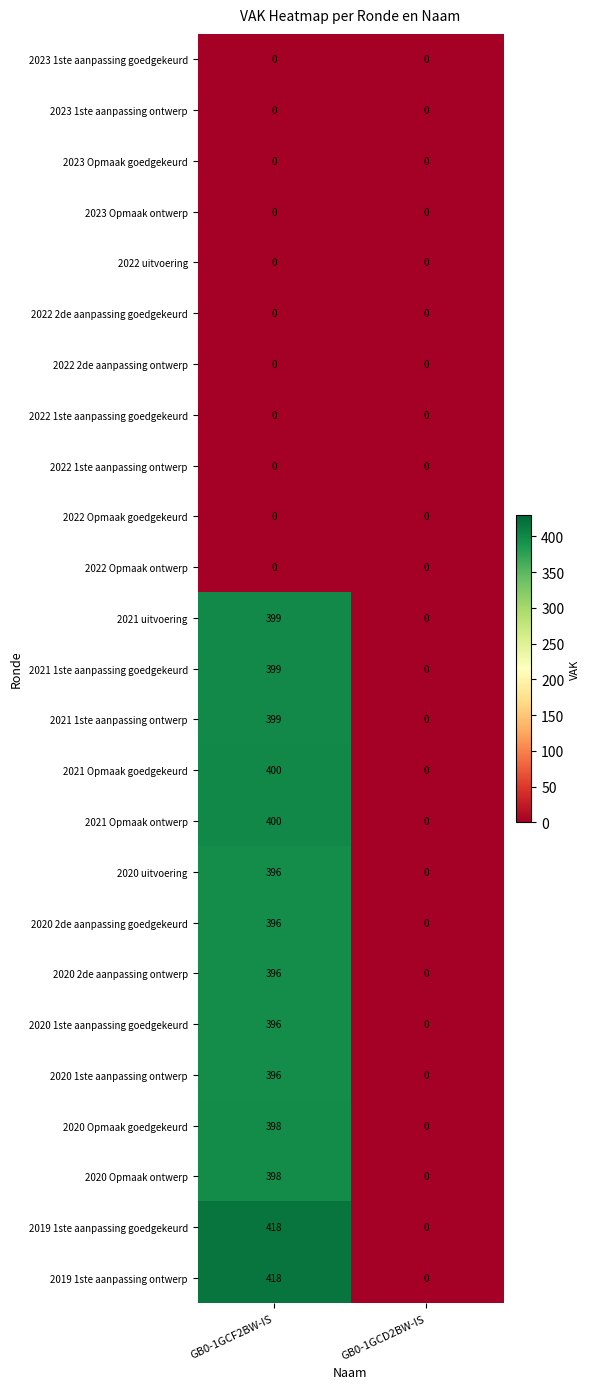

At which category is the sum across all series the highest?

GB0-1GCF2BW-IS